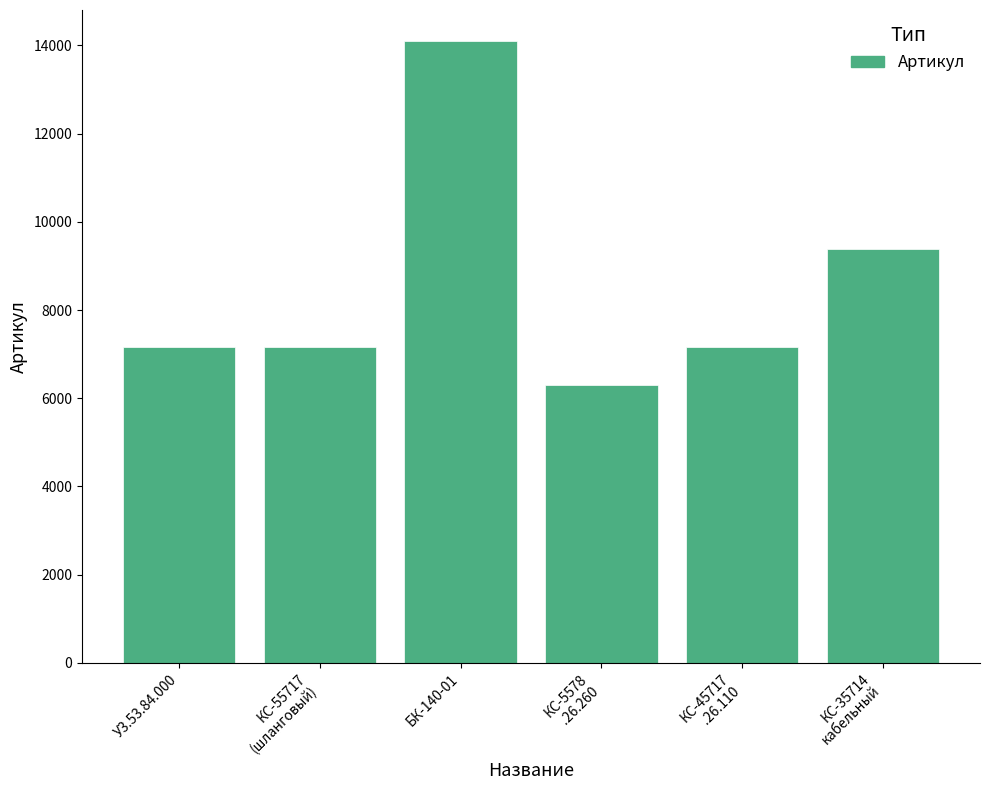

What is the label of the 2nd bar from the right?

КС-45717
.26.110